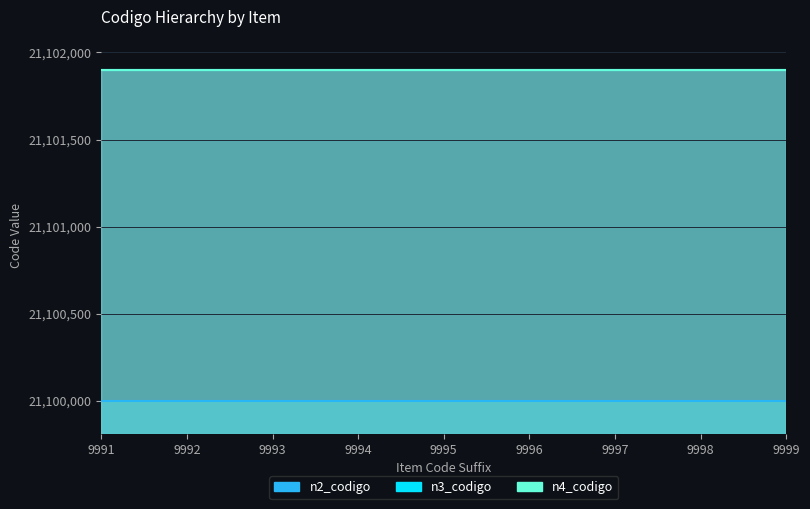

Which series has the largest total across all categories?

n4_codigo